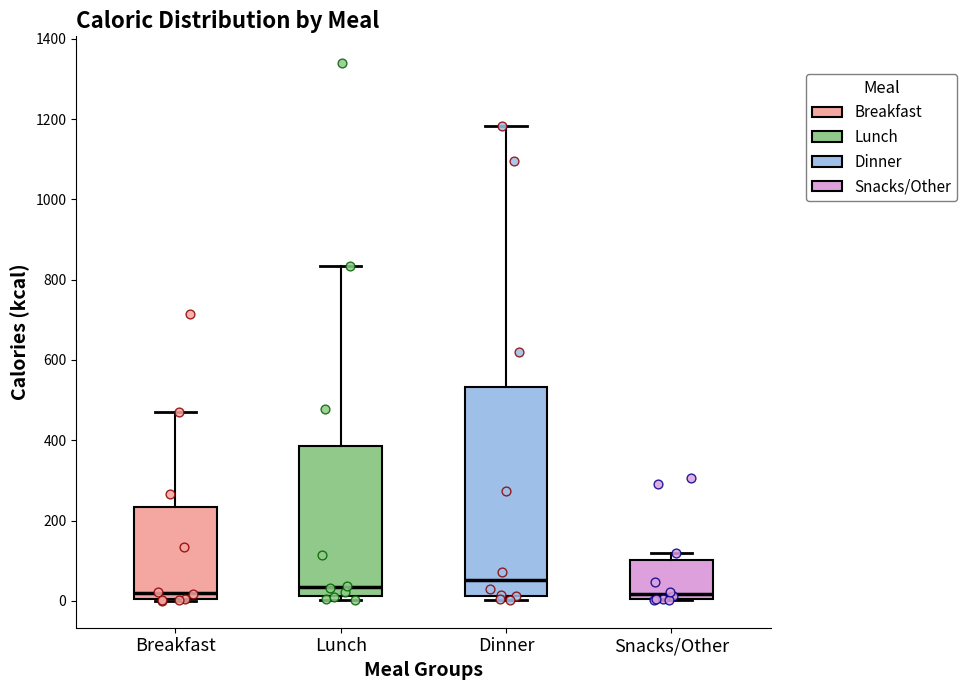

Reading left to right, transcribe this box plot: for each box, give where its median line is, the range the box spans, and where its two whiskers end, as read against the y-axis. The values are not printed on the chart, so give them approximately, as read against the axis.

Breakfast: median 20, box 0 to 240, whiskers 0 to 480
Lunch: median 40, box 20 to 380, whiskers 0 to 840
Dinner: median 60, box 20 to 540, whiskers 0 to 1180
Snacks/Other: median 20, box 0 to 100, whiskers 0 to 120